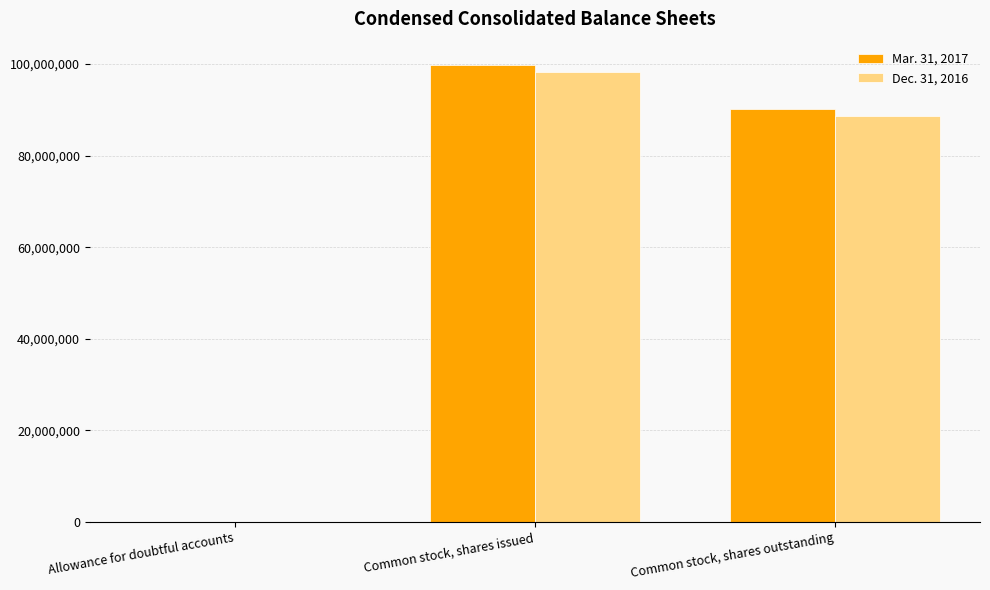

Which label corresponds to the largest value in the chart?

Common stock, shares issued